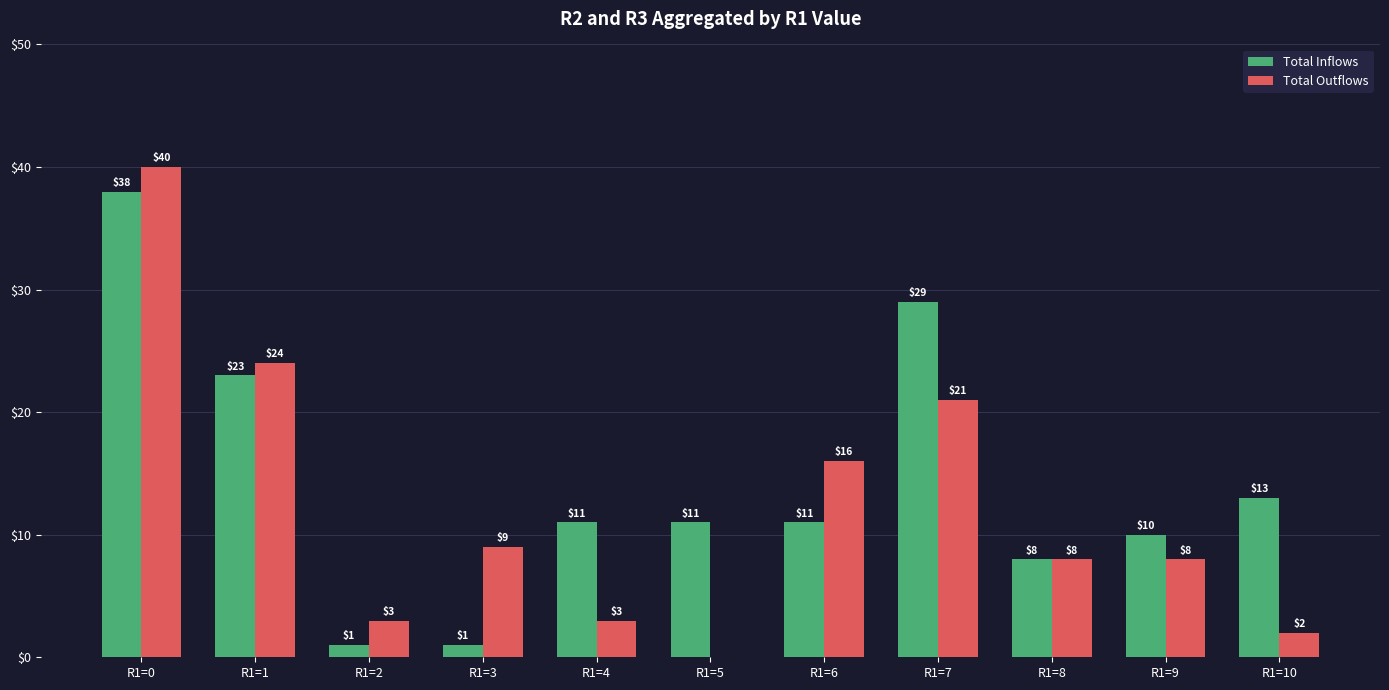

At which category is the sum across all series the highest?

R1=0